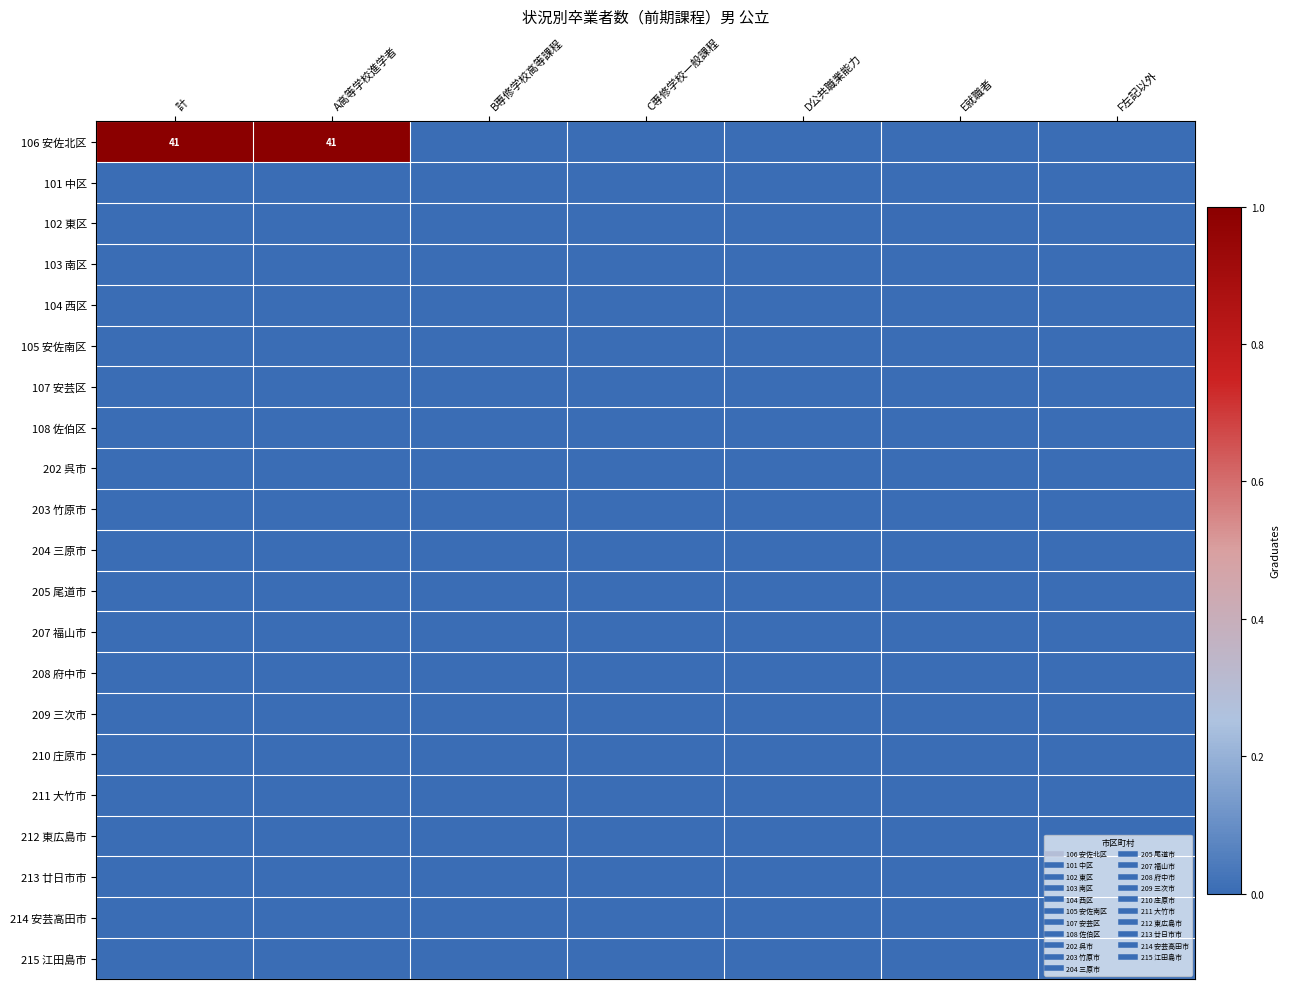

At which category is the sum across all series the highest?

計